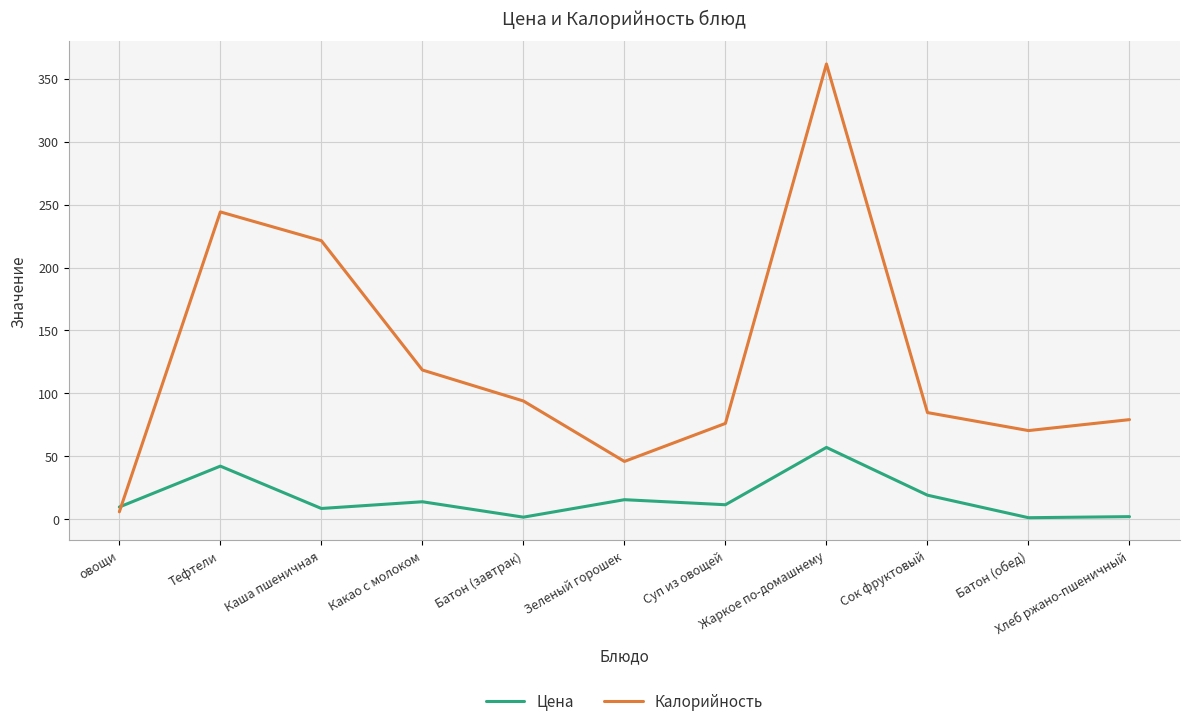

What is the sum of the Калорийность values at Жаркое по-домашнему and Тефтели?

605.8